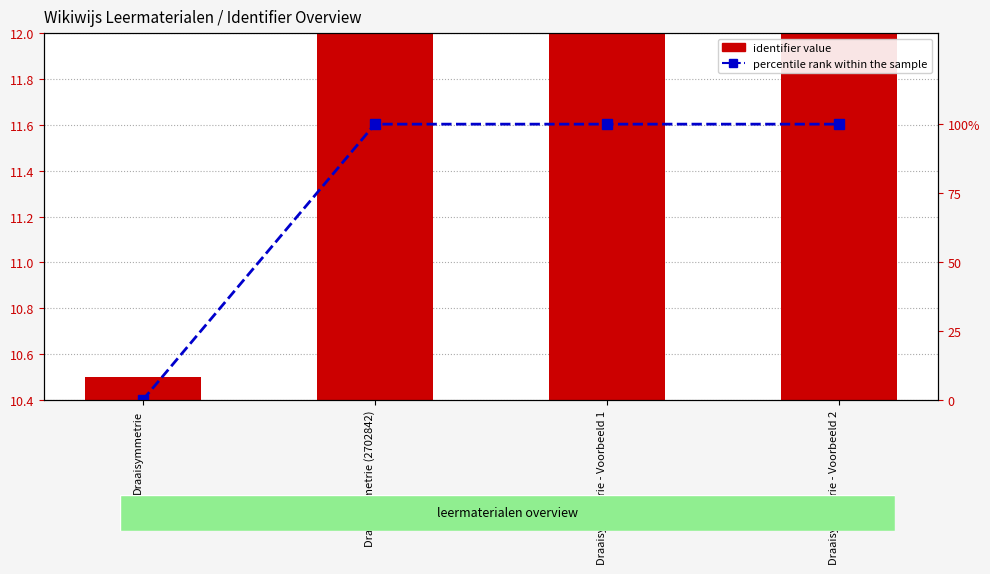

What is the sum of all percentile rank within the sample values?

300.0